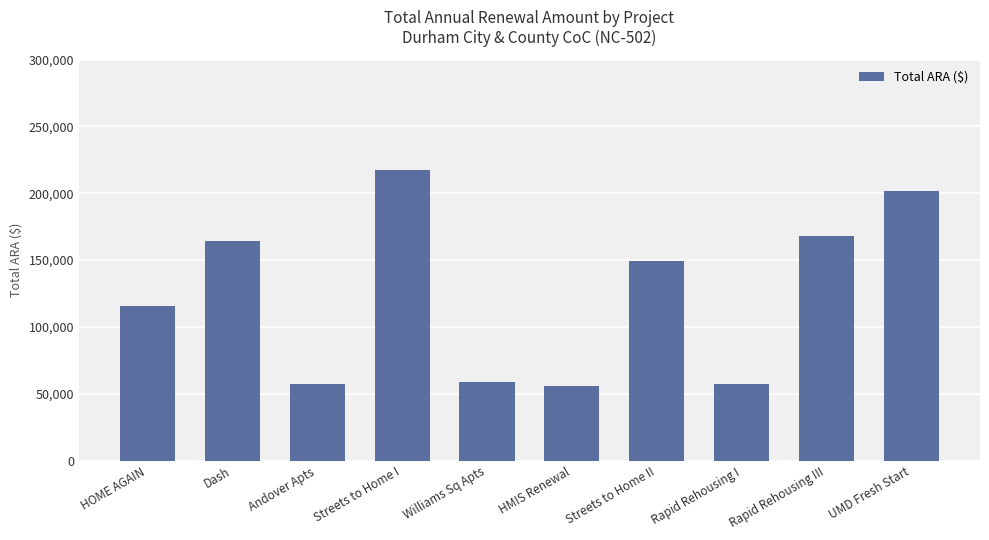

The chart shows a value of 249753 at Dash. True or false?

False